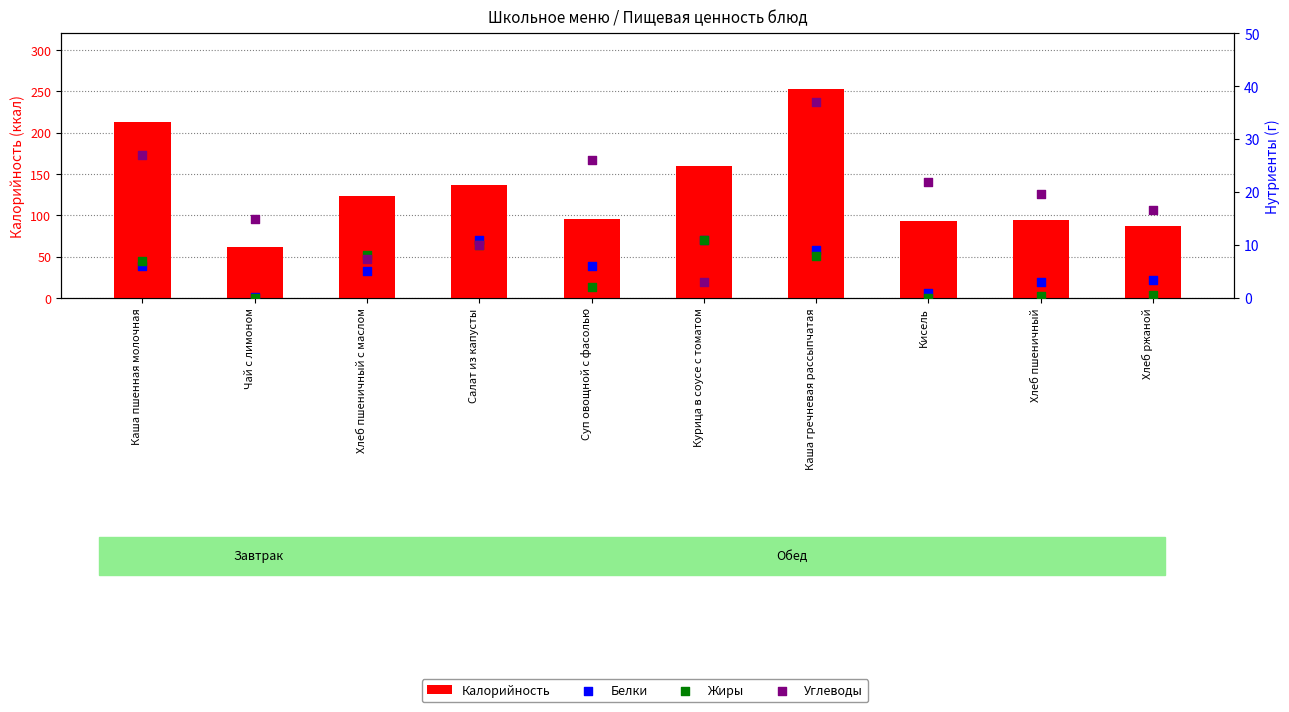

Which series has the largest Y range (max minus min)?

Калорийность